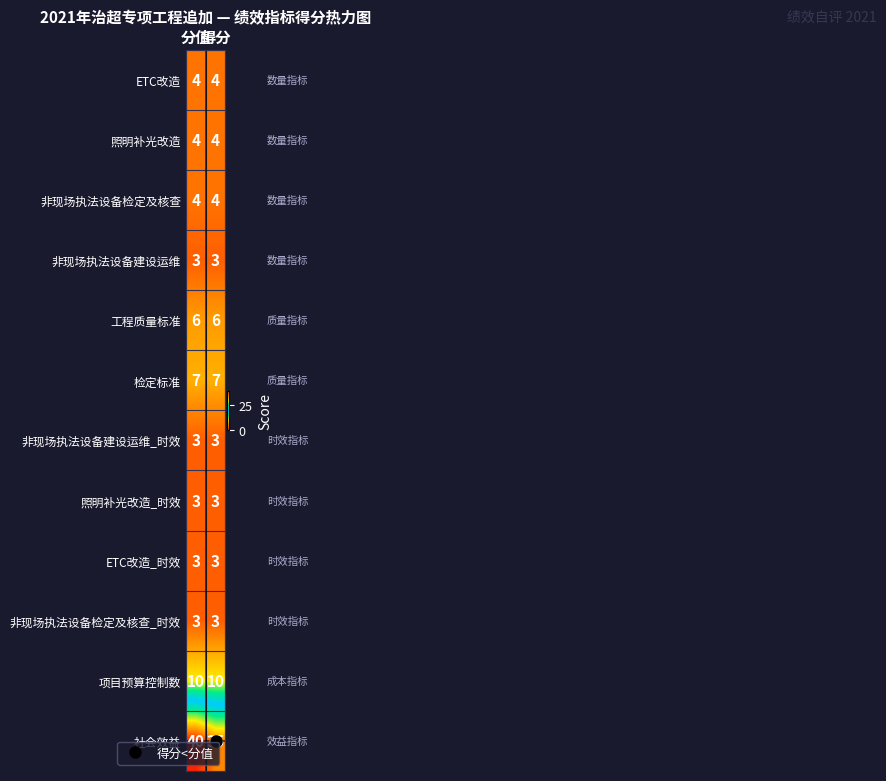

What is the smallest value displayed?

3